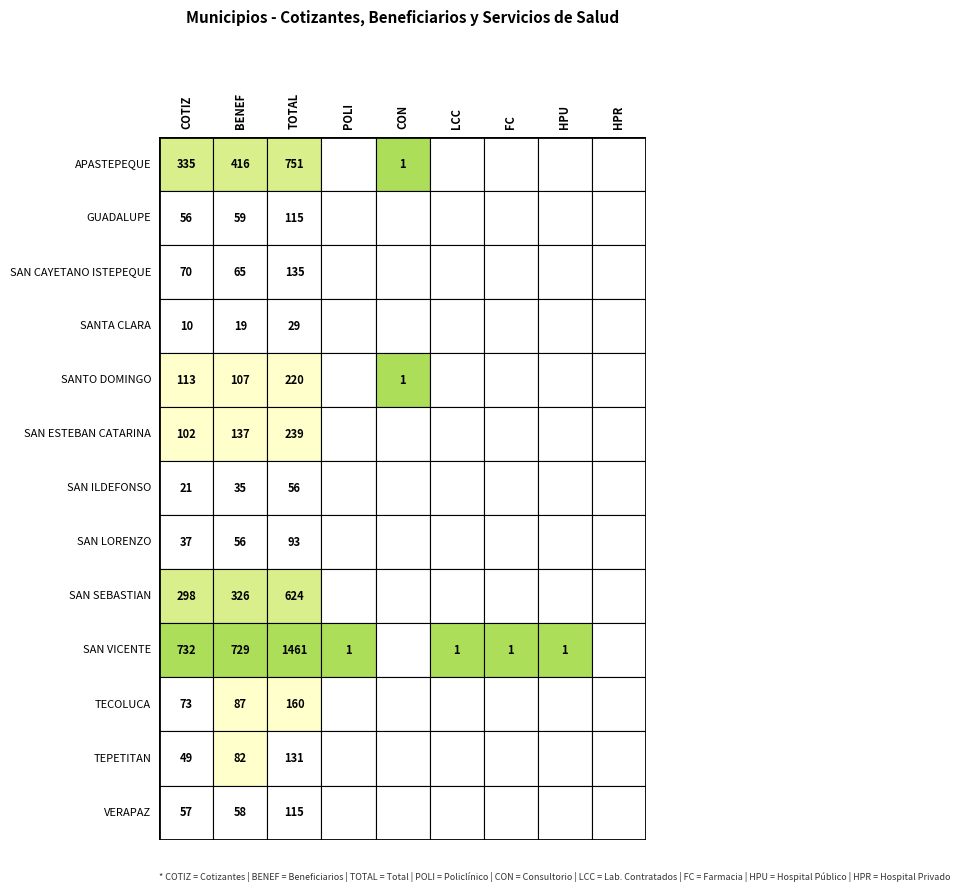

What is the difference between the maximum and minimum values in the SANTO DOMINGO series?

220